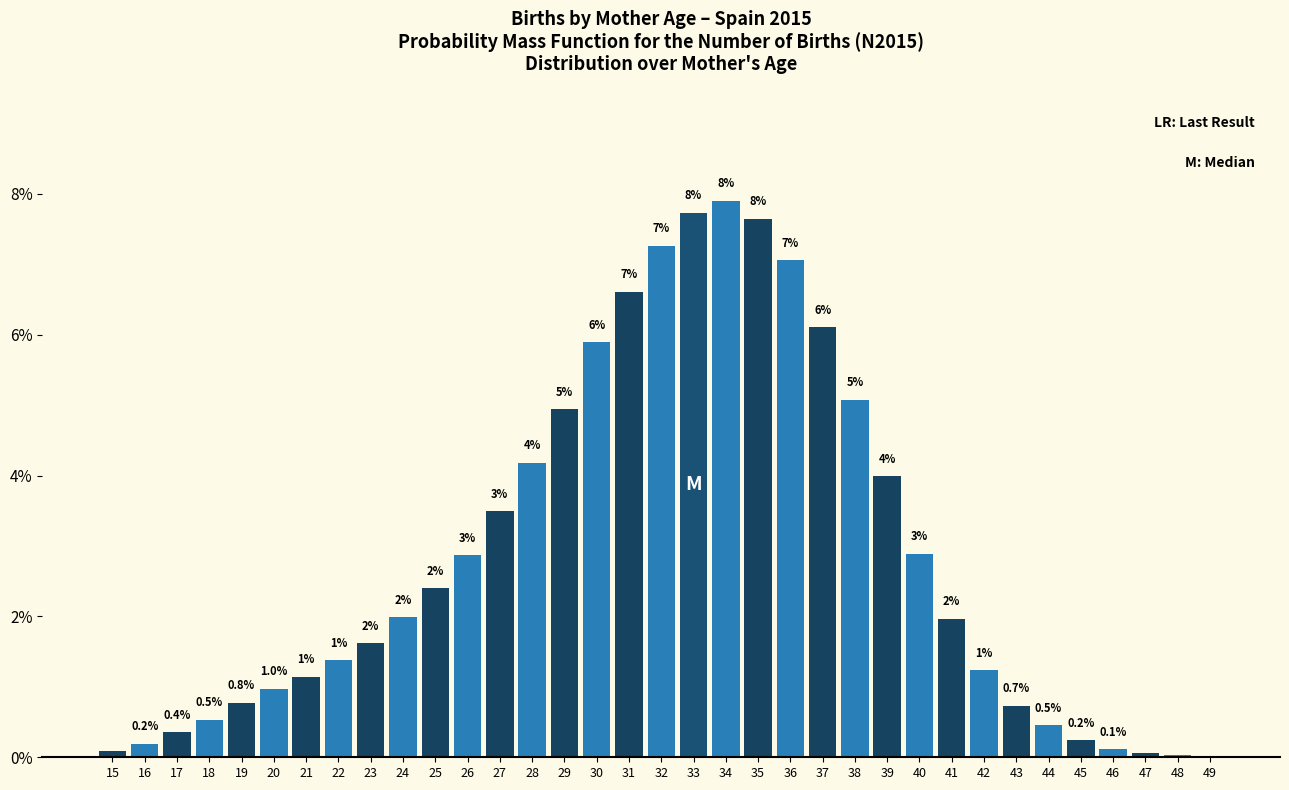

Is it true that the value at 31 is 6.6?

True